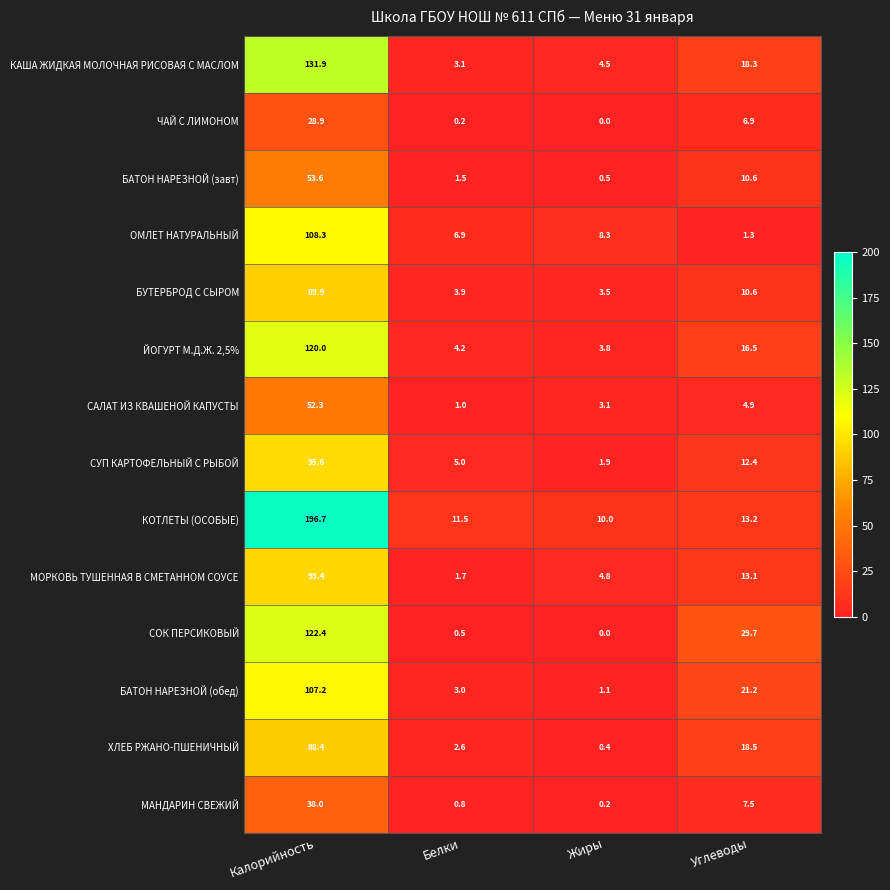

What is the approximate value of КАША ЖИДКАЯ МОЛОЧНАЯ РИСОВАЯ С МАСЛОМ at Жиры?

4.5